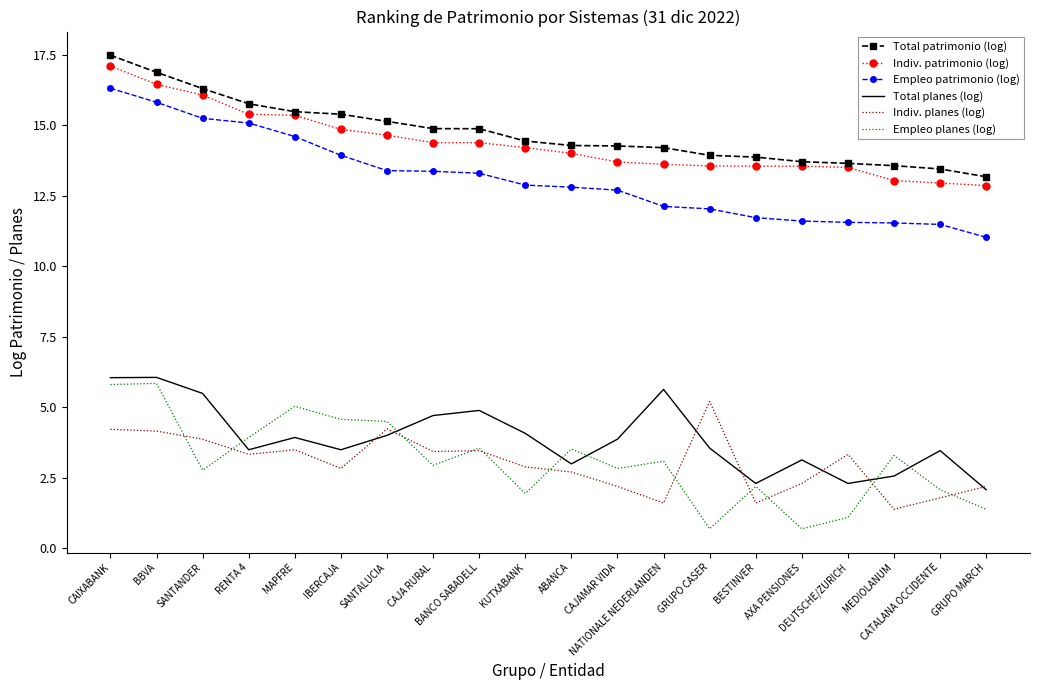

What is the difference between the Total patrimonio (log) values at BBVA and GRUPO MARCH?

3.7